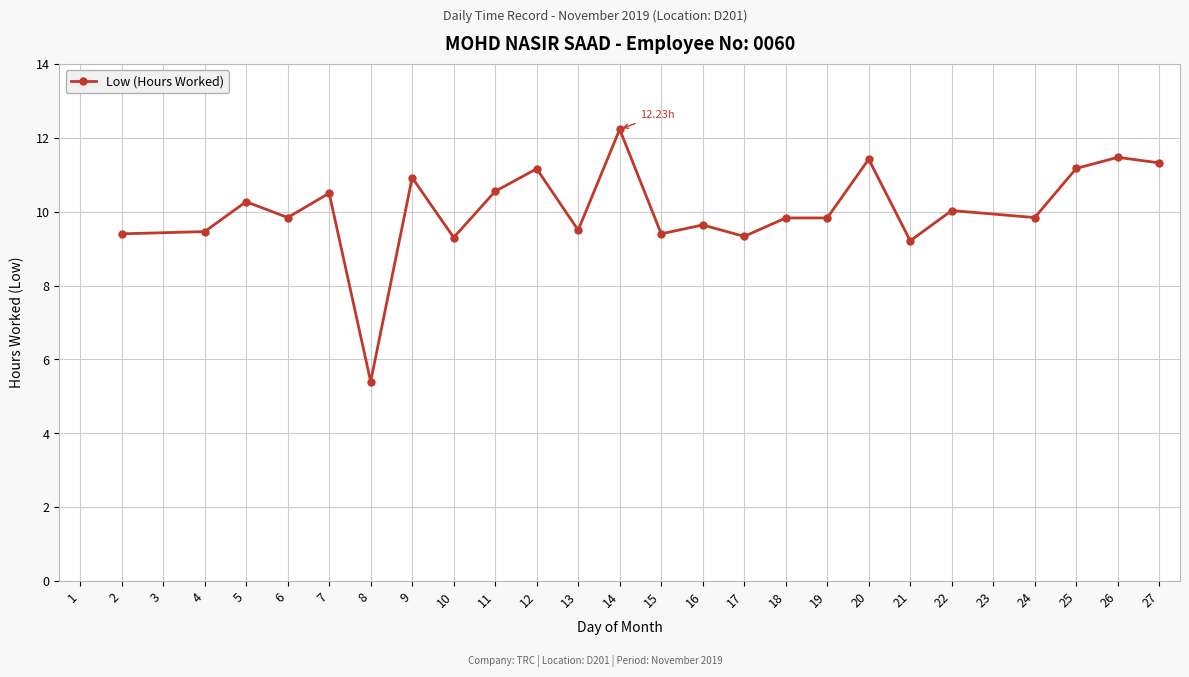

At which category does the data reach its first local peak?

5